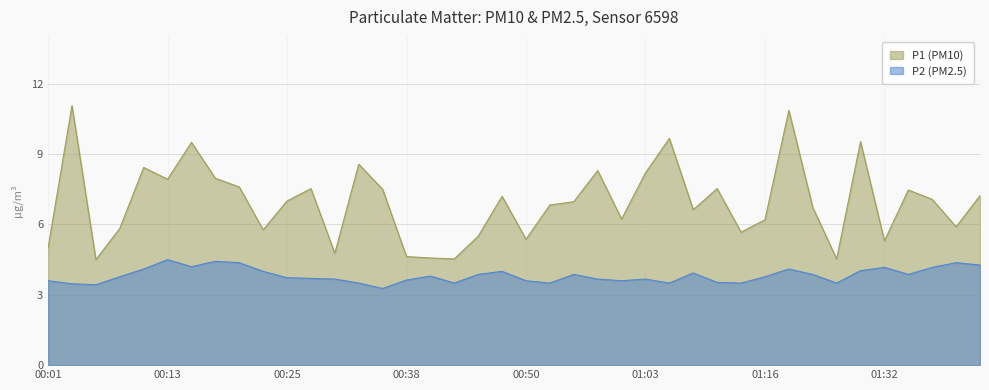

What position from the right is 01:35?

4